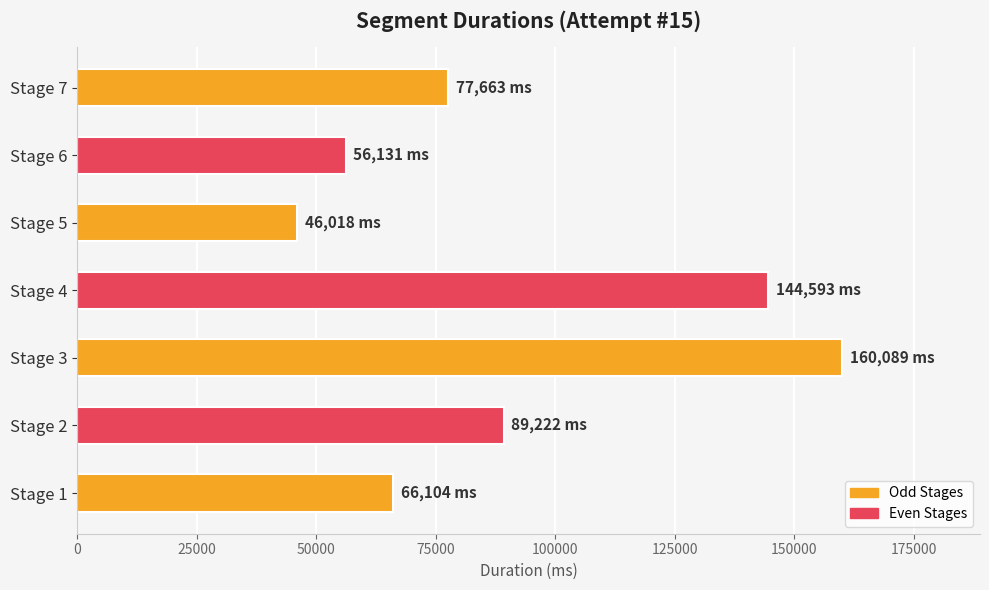

How many categories are shown in the chart?

7